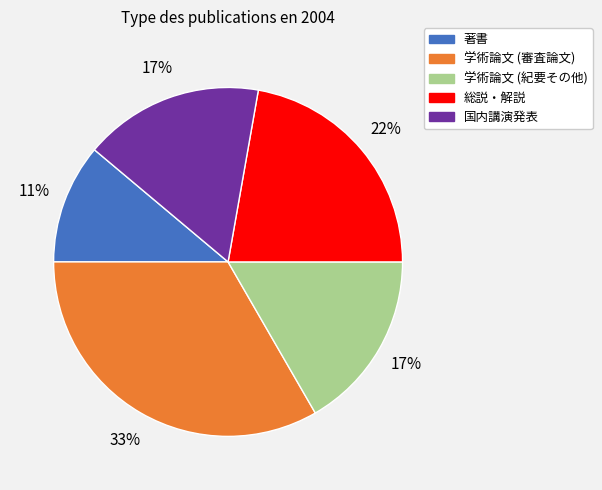

How many segments does this pie chart have?

5